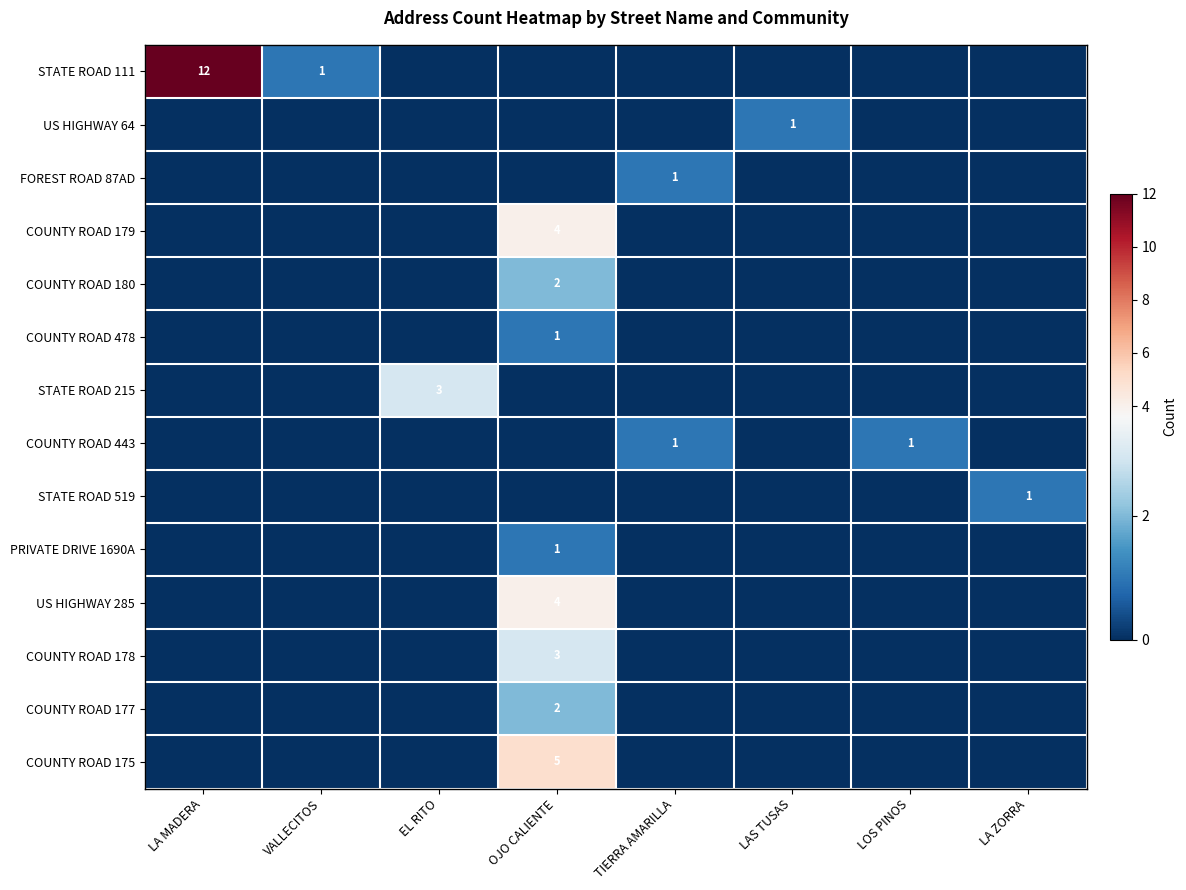

At how many categories does at least one series exceed 9?

1